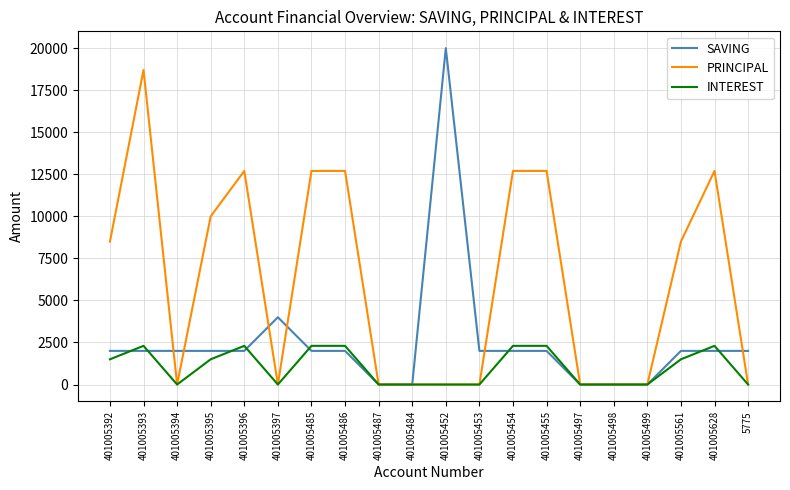

What is the difference between the maximum and minimum values in the INTEREST series?

2300